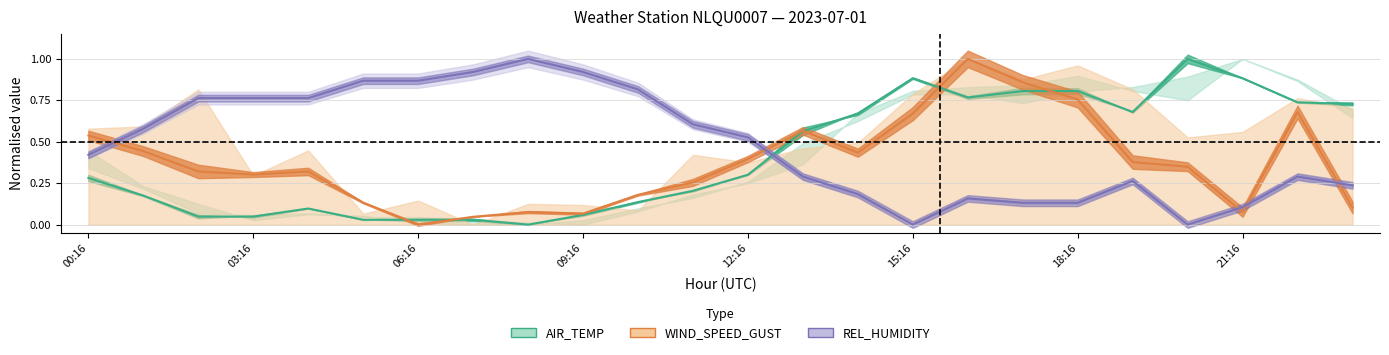

Which category has the highest value across all series?

08:16